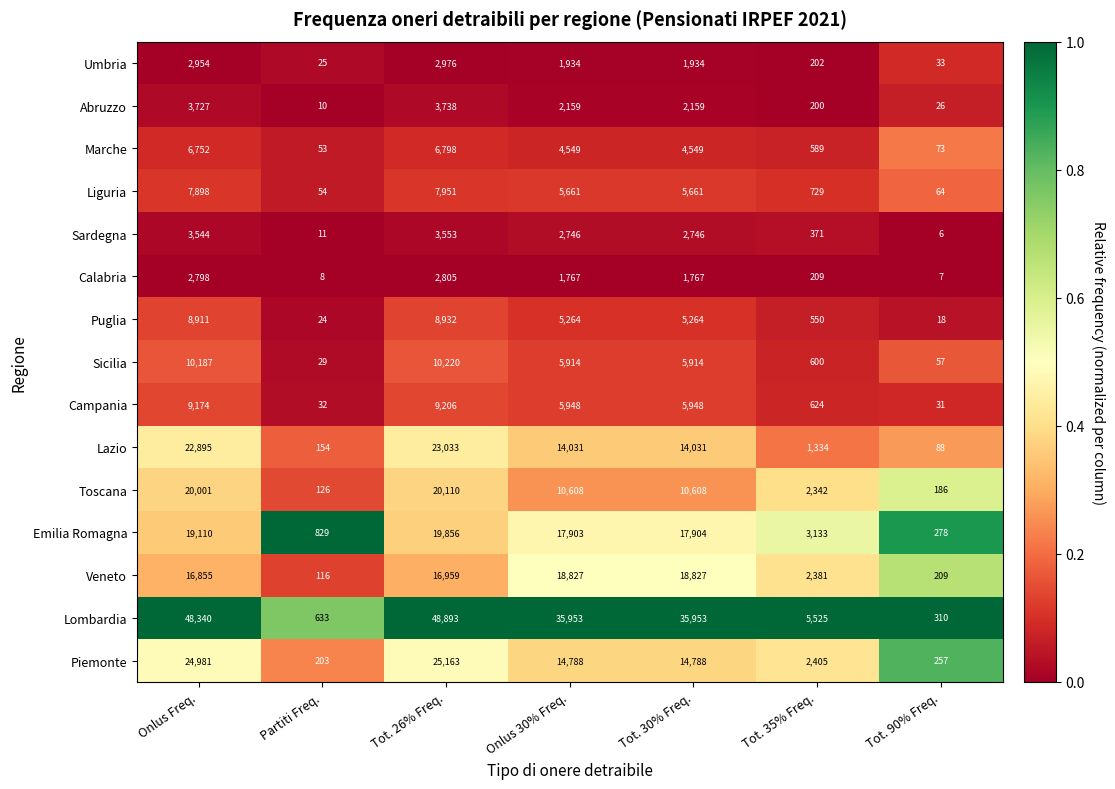

Rank the series by their maximum value, from highest to lowest.

Lombardia, Piemonte, Lazio, Toscana, Emilia Romagna, Veneto, Sicilia, Campania, Puglia, Liguria, Marche, Abruzzo, Sardegna, Umbria, Calabria